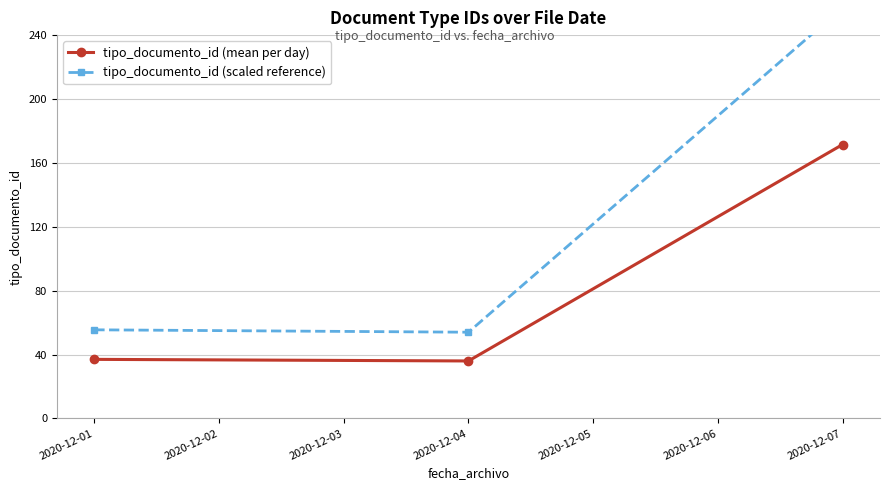

What is the value of the tipo_documento_id (mean per day) point at the 1st from the left?

37.0